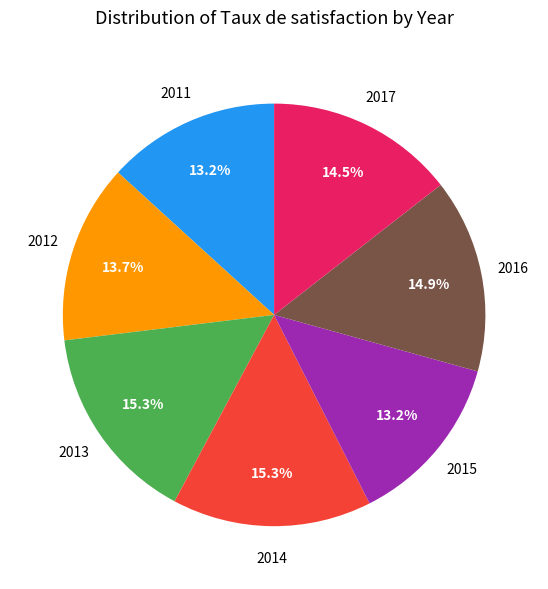

How many slices are in this pie chart?

7